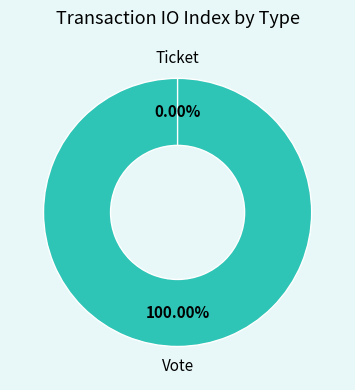

To the nearest percent, what is the difference between the largest and smallest slice percentages?

100%